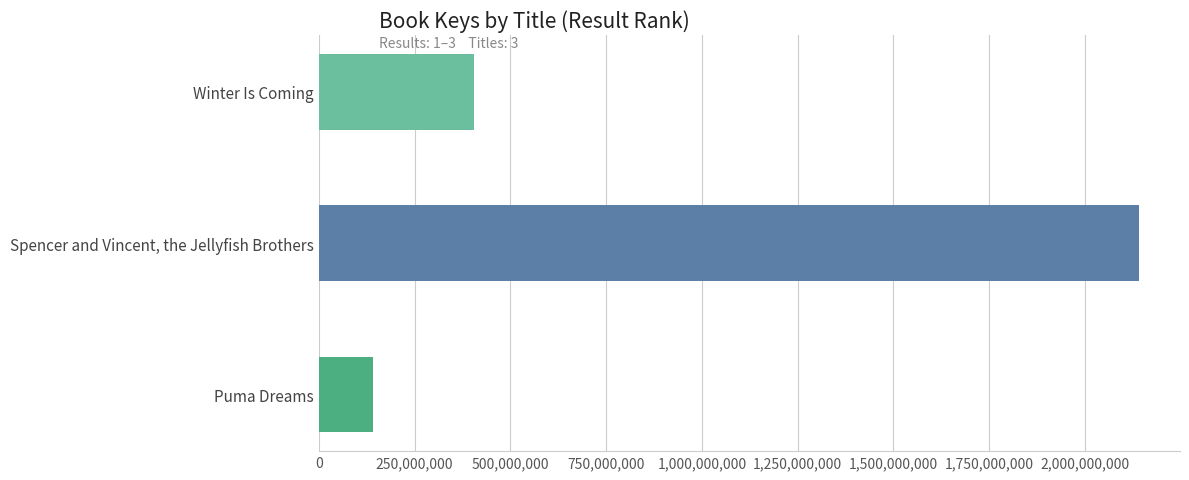

What is the difference between the second highest and minimum values?

264733144